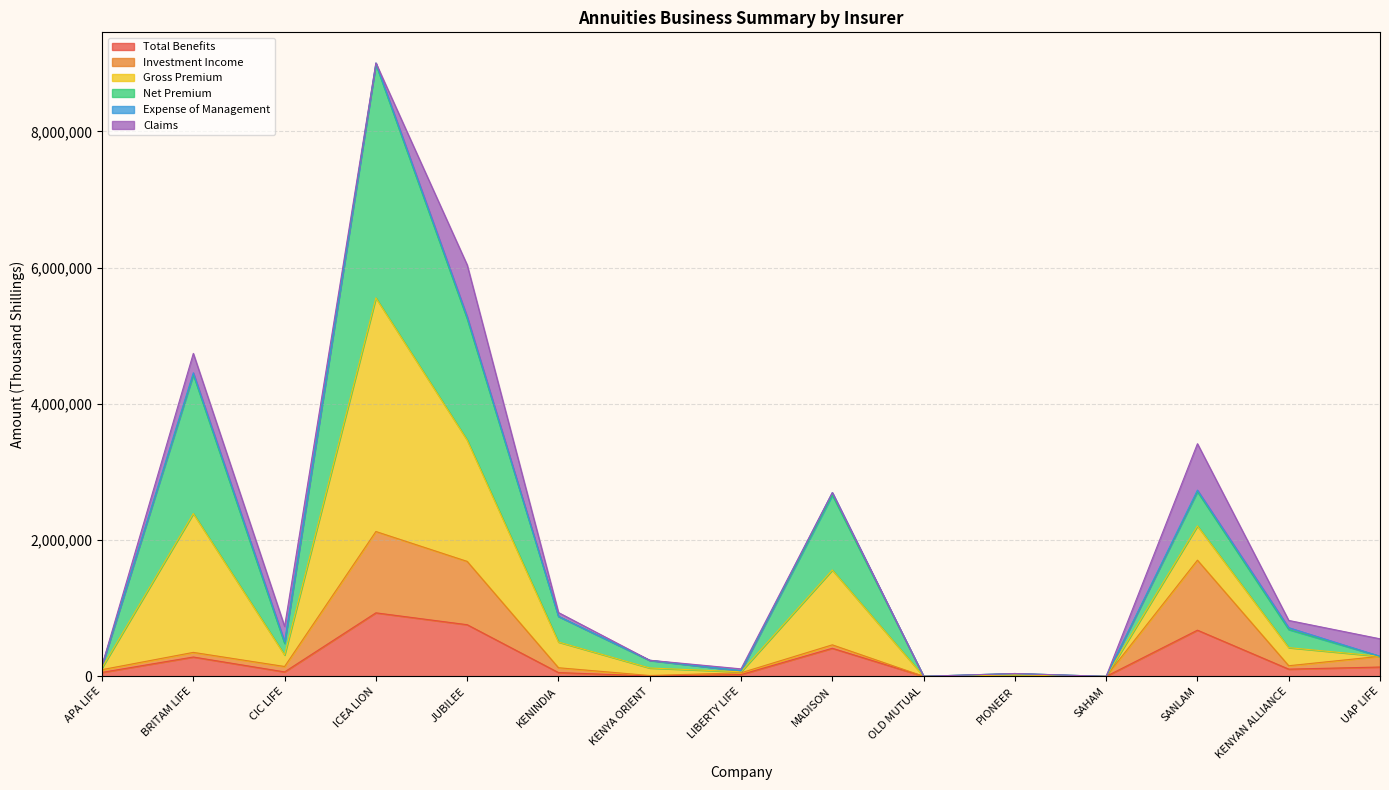

What position from the right is APA LIFE?

15